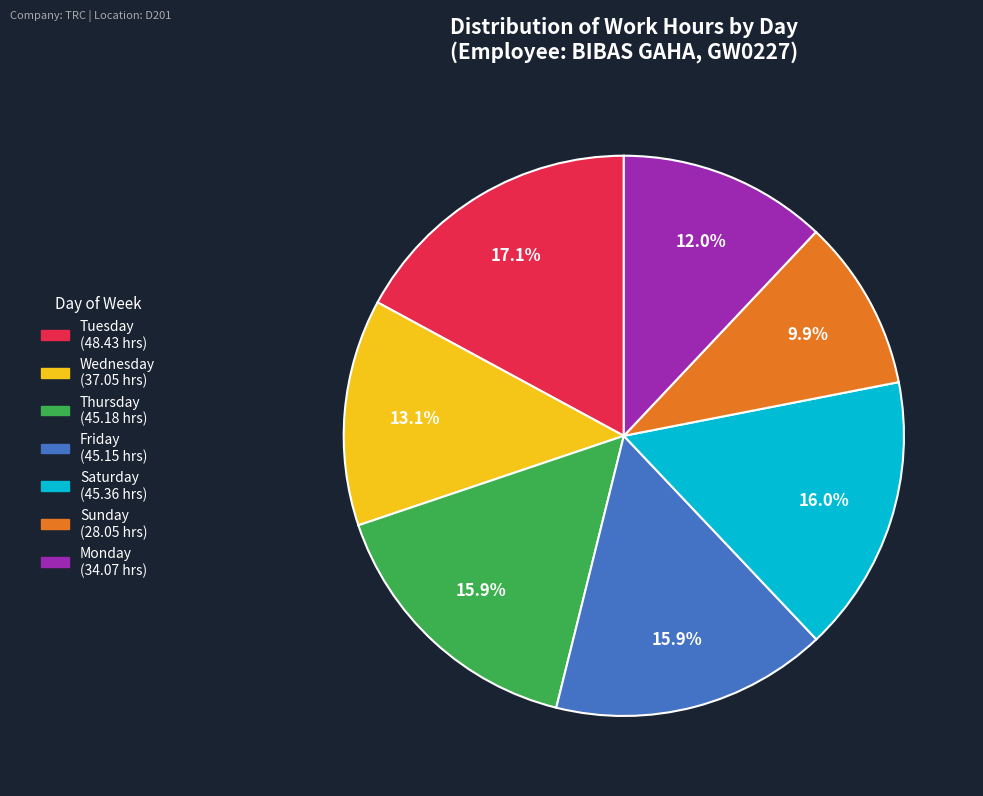

Is there any slice that represents more than half of the pie?

No